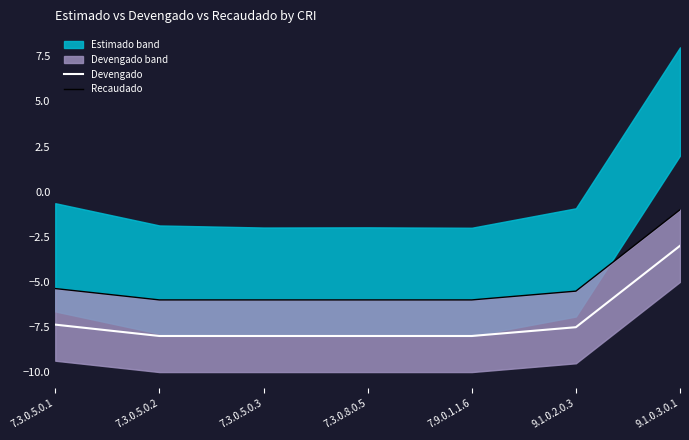

Rank the series by their average value, from highest to lowest.

Recaudado, Devengado